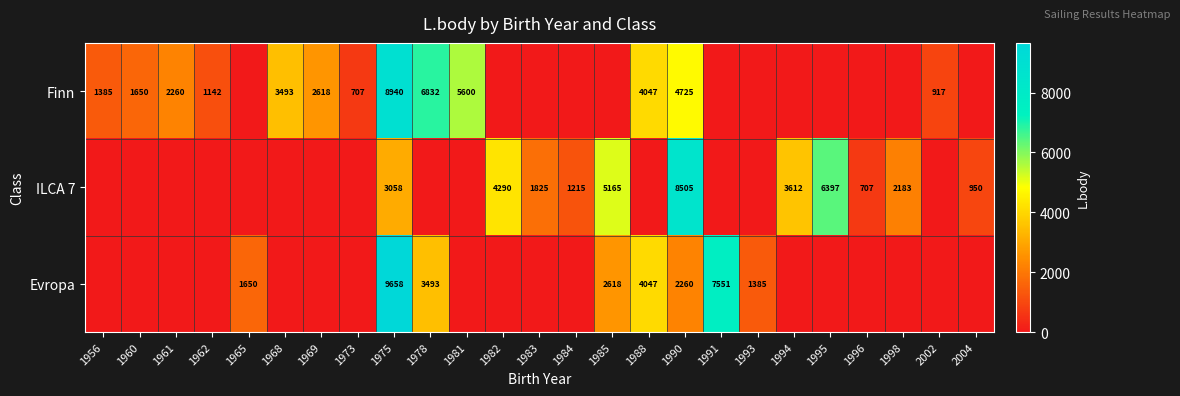

List the labels in order of row_0 value, largest first.

1975, 1978, 1981, 1990, 1988, 1968, 1969, 1961, 1960, 1956, 1962, 2002, 1973, 1965, 1982, 1983, 1984, 1985, 1991, 1993, 1994, 1995, 1996, 1998, 2004